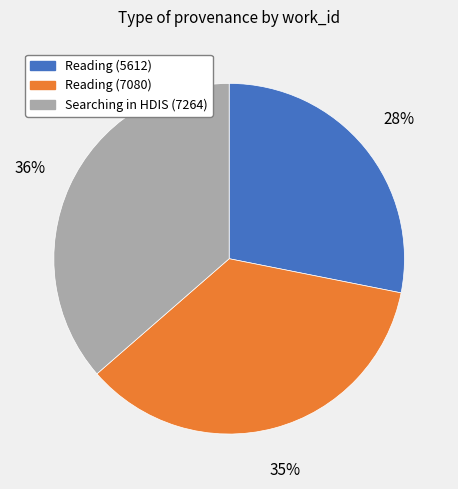

Does any single category account for the majority?

No